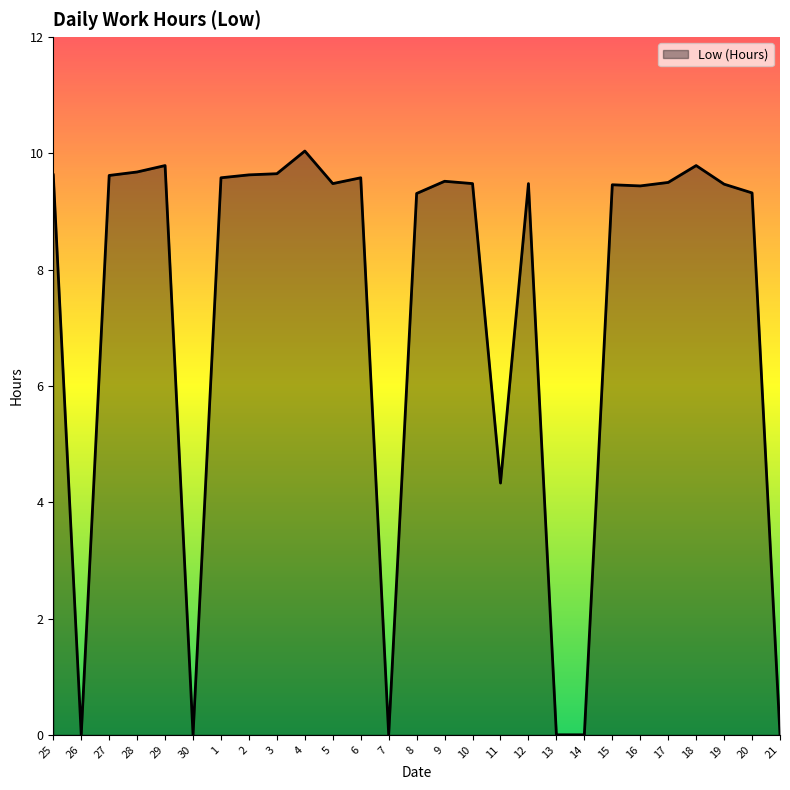

What position from the left is 17?

23